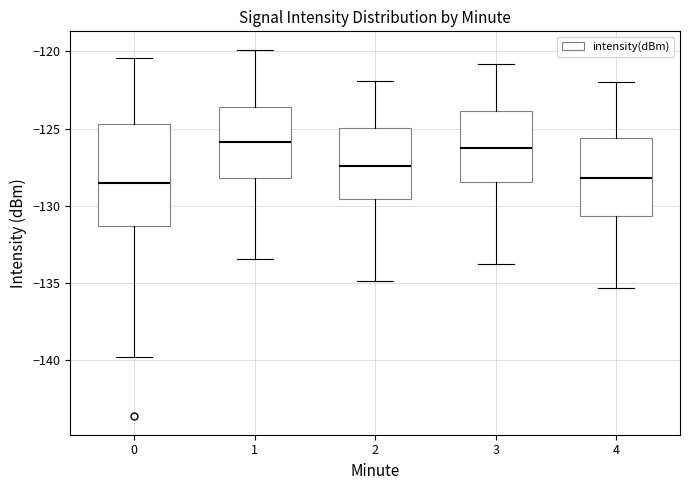

Where does the upper whisker of the box at x = 3 end on the y-axis? The values are not printed on the chart, so give them approximately, as read against the axis.

-121.0